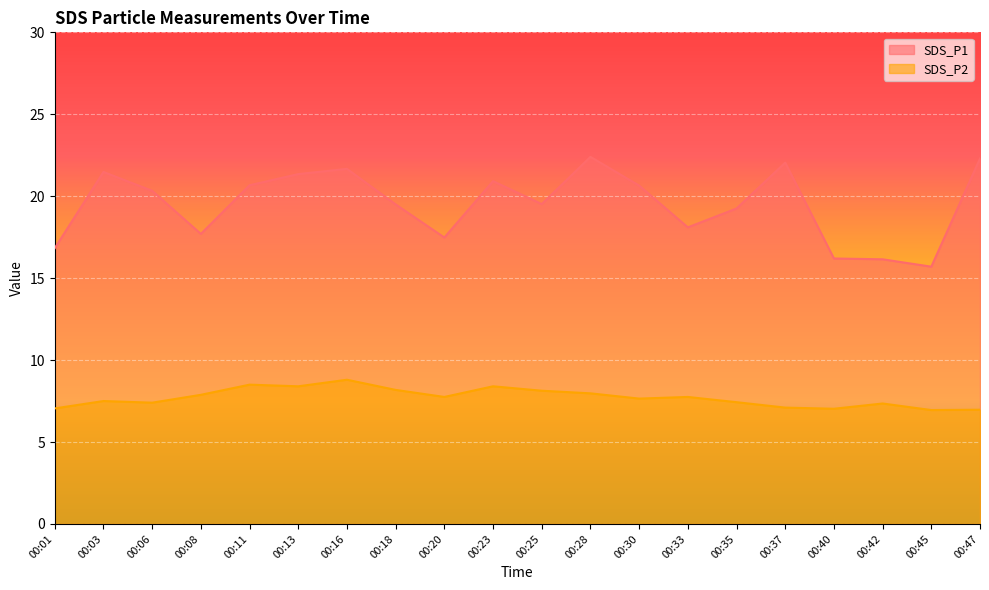

How many lines are shown in the chart?

2